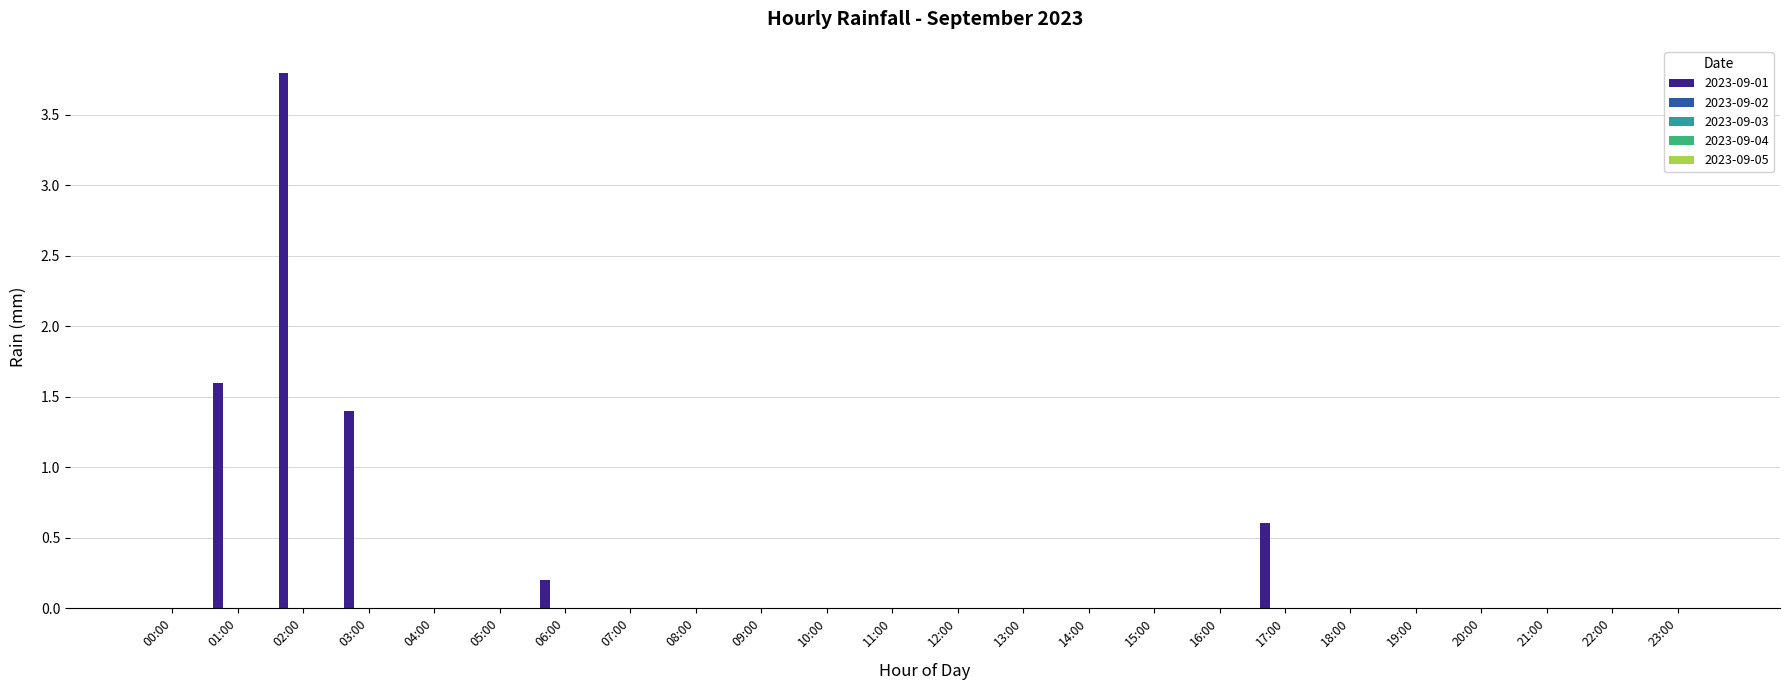

What is the greatest value displayed?

3.8